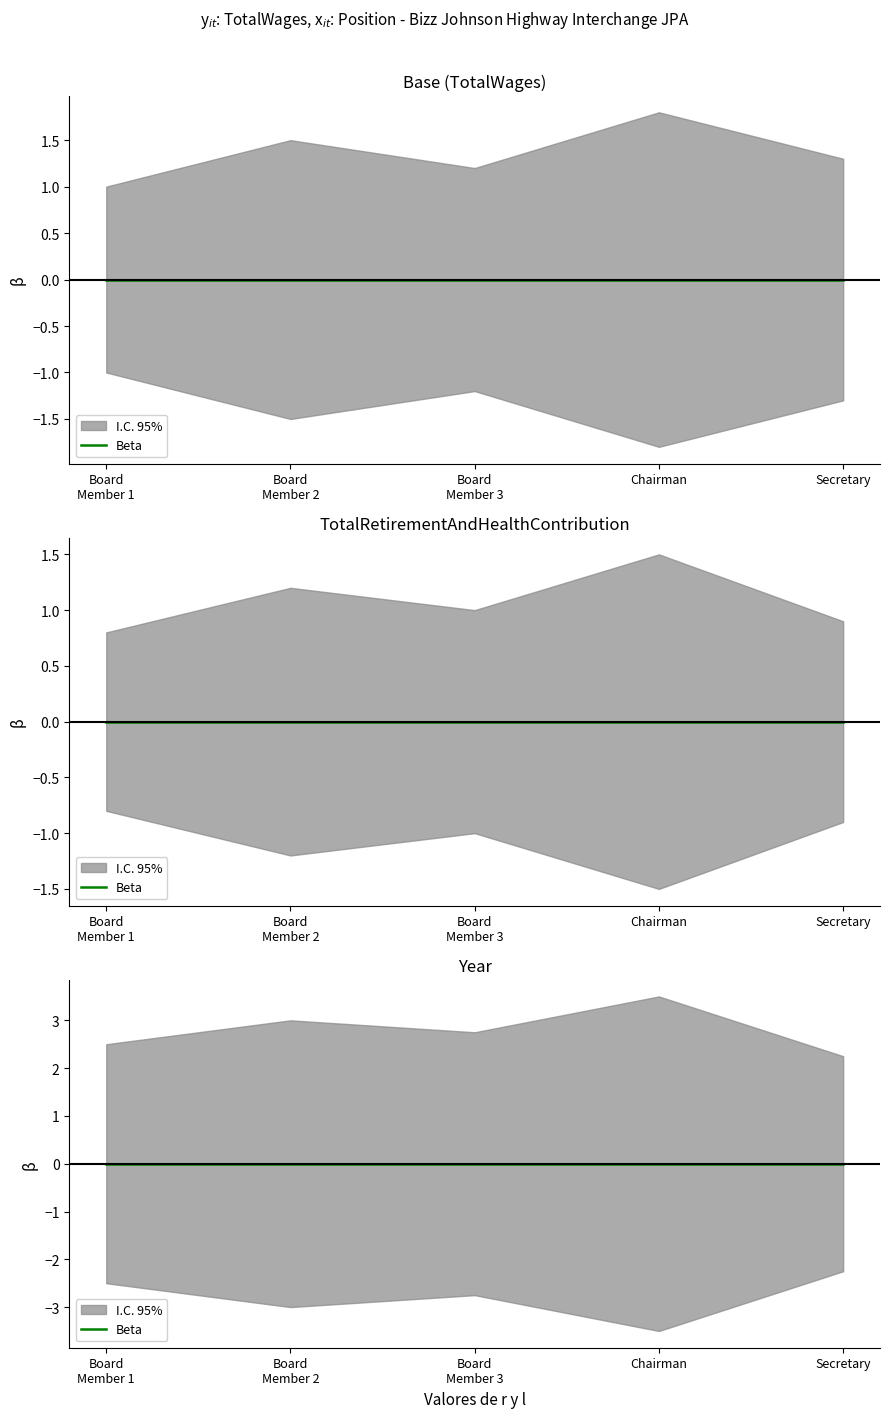

Rank the series by their maximum value, from highest to lowest.

Year, TotalWages, TotalRetirementAndHealthContribution